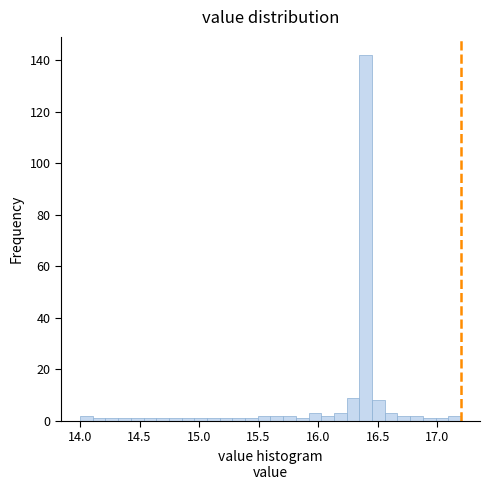

Around what value on the x-axis is the tallest bar? Give the approximate position of its centre, as read against the axis.

16.40